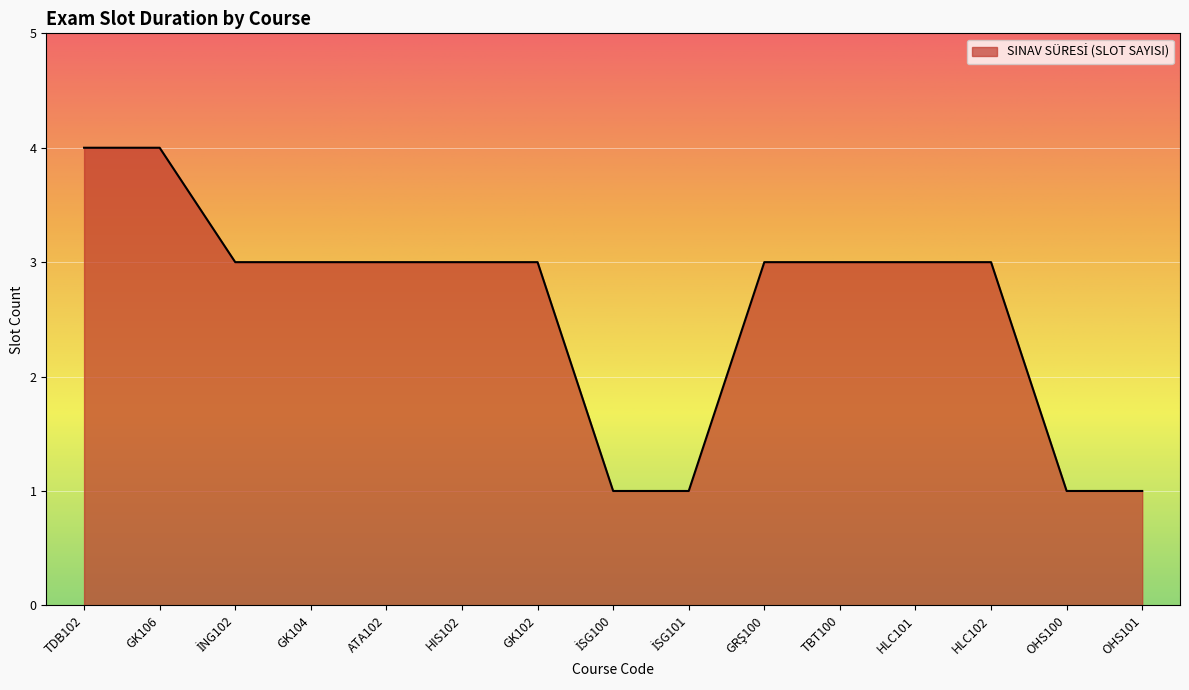

What is the ratio of the value at TDB102 to the value at TBT100?

1.3